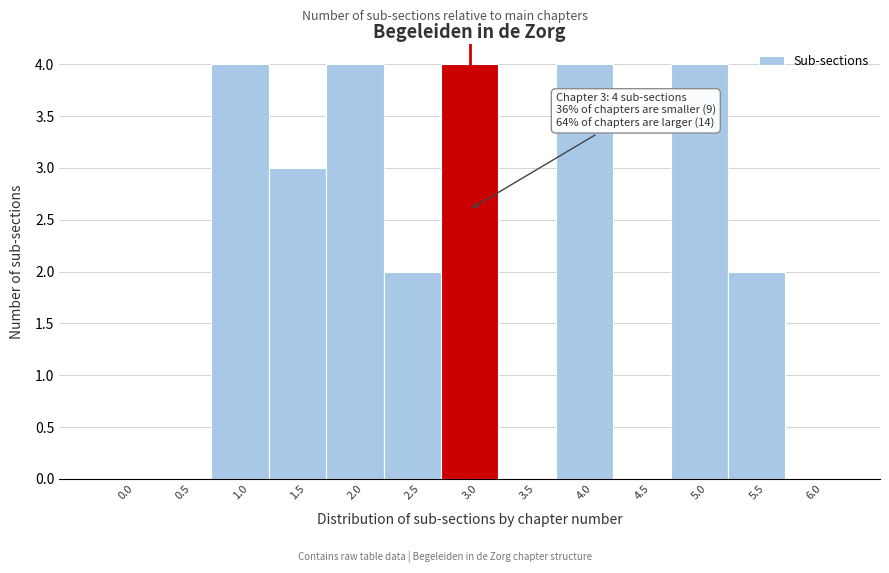

Reading left to right, transcribe all the data shown in this chart.

0.0=0	0.5=0	1.0=4	1.5=3	2.0=4	2.5=2	3.0=4	3.5=0	4.0=4	4.5=0	5.0=4	5.5=2	6.0=0